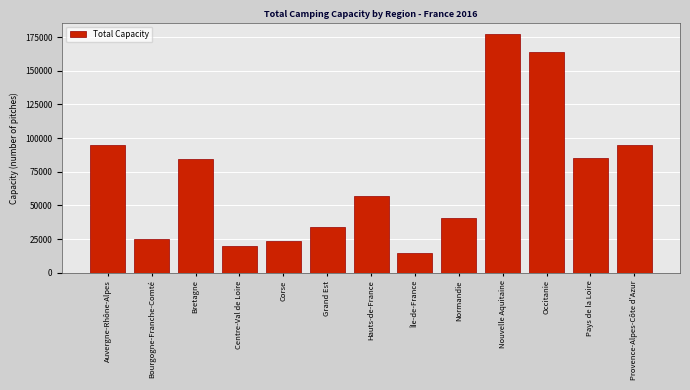

What is the label of the 7th bar from the right?

Hauts-de-France